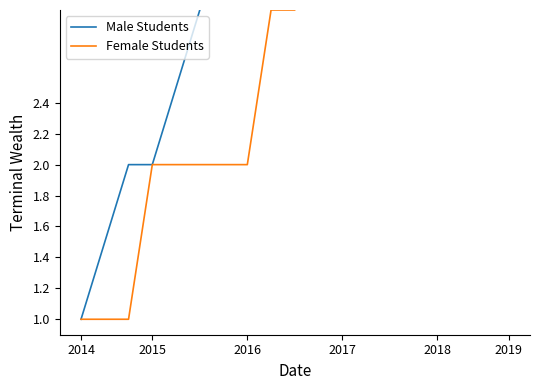

What is the sum of the Male Students values at 10 and 15?

10.5